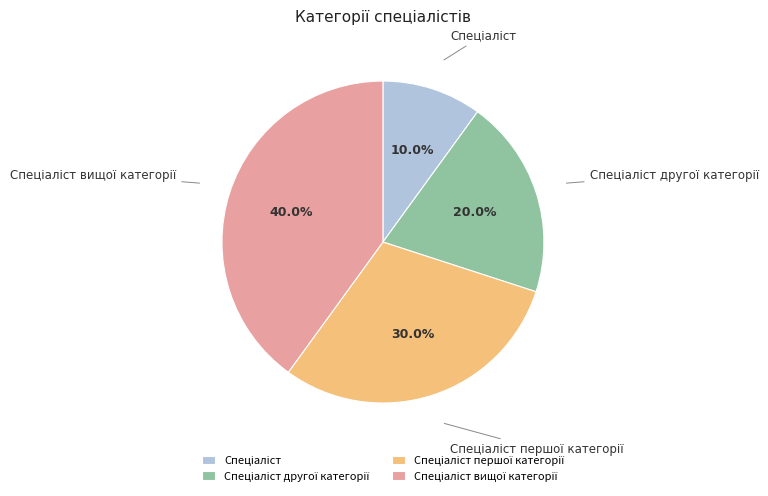

Is there a majority slice in this chart?

No